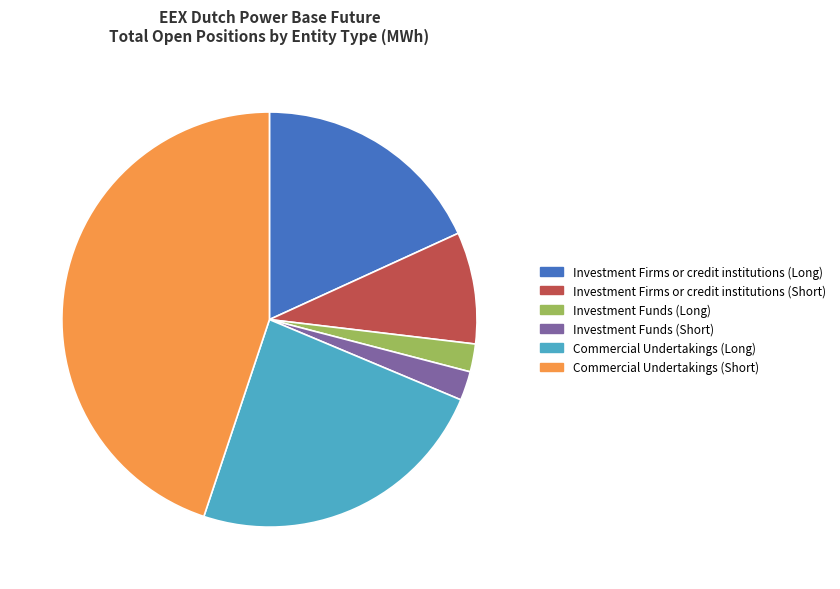

Which slice is the largest?

Commercial Undertakings (Short)